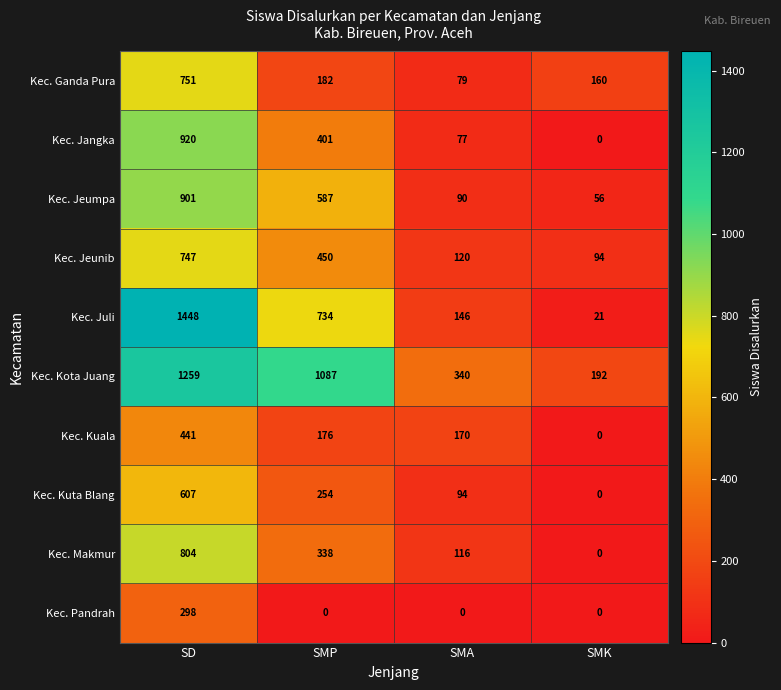

Between SD and SMP, which series saw the biggest shift?

Kec. Juli